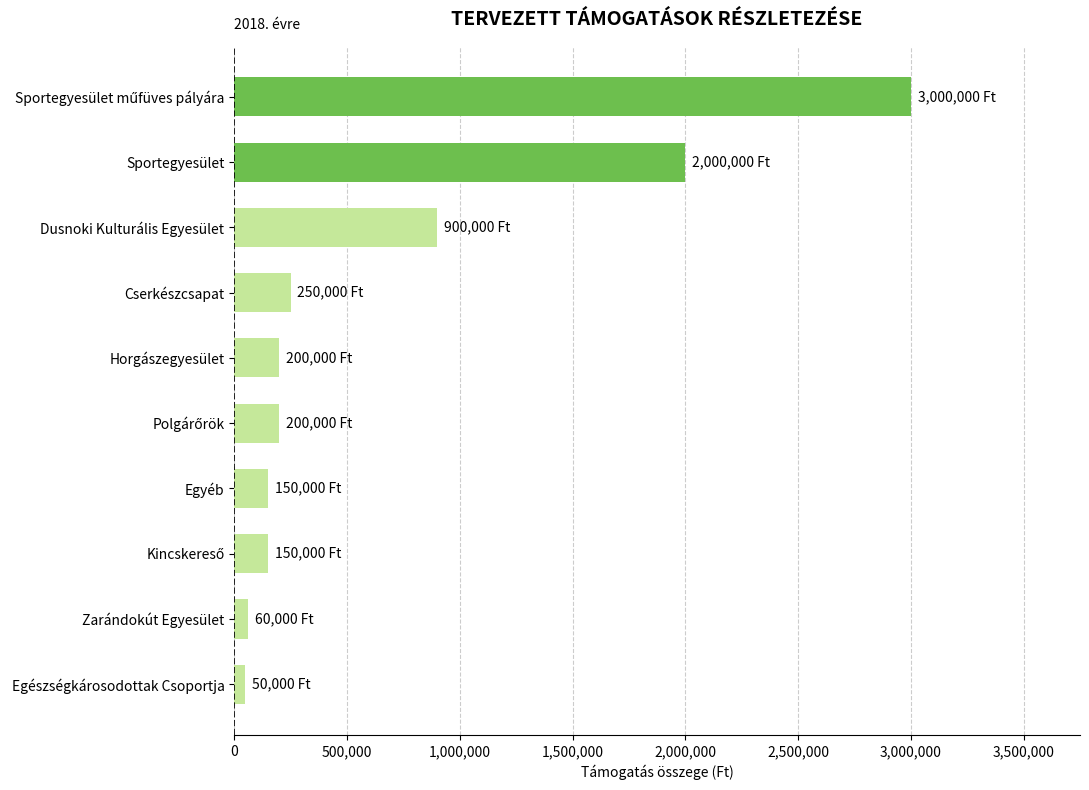

Is it true that the value at Egyéb is 150000?

True